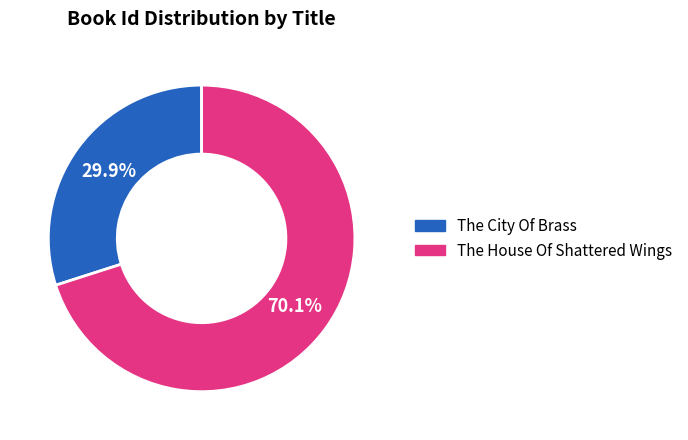

Which category has the biggest portion of the pie?

The House Of Shattered Wings